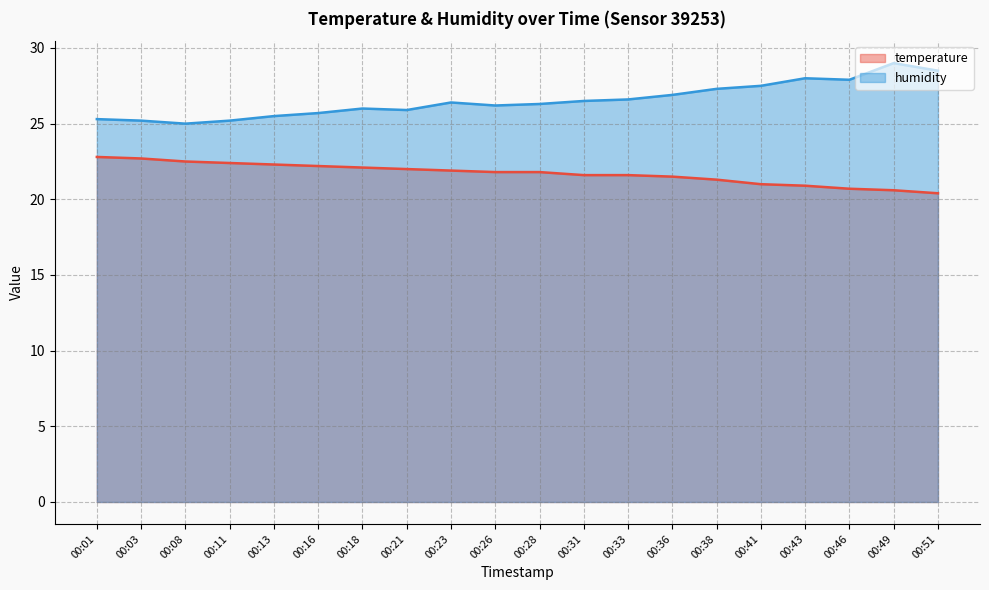

What is the sum of all humidity values?

530.9